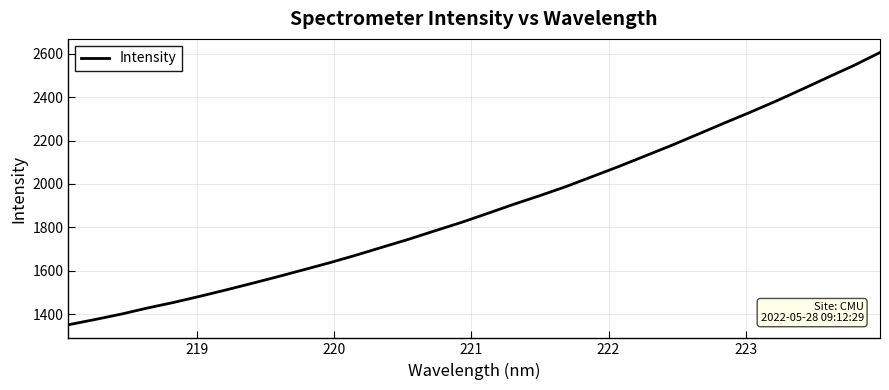

What is the smallest value displayed?

1351.9